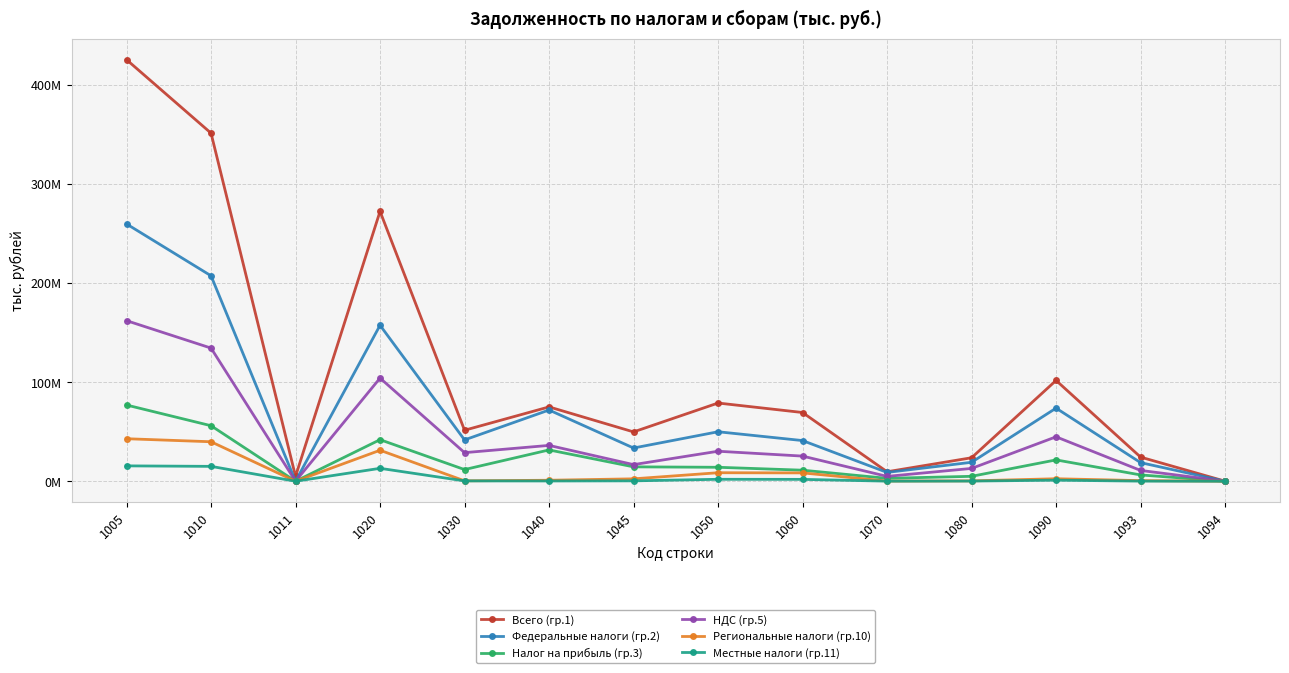

Which series changed the most between 1020 and 1040?

Всего (гр.1)